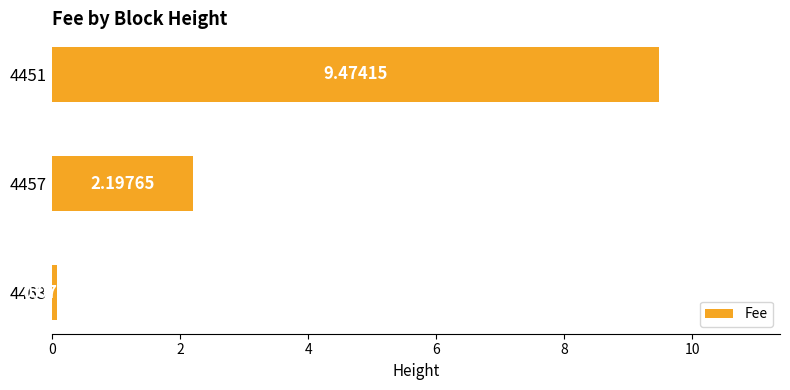

List the labels in order of value, largest first.

4451, 4457, 4463